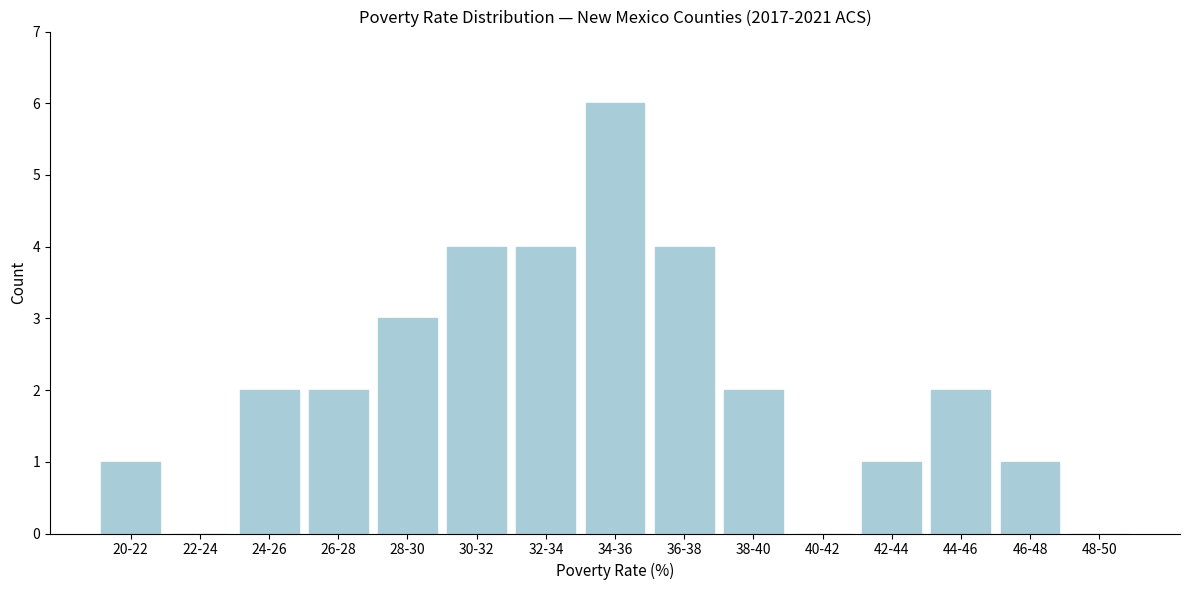

Reading right to left, extract all data points from this chart.

48-50=0	46-48=1	44-46=2	42-44=1	40-42=0	38-40=2	36-38=4	34-36=6	32-34=4	30-32=4	28-30=3	26-28=2	24-26=2	22-24=0	20-22=1